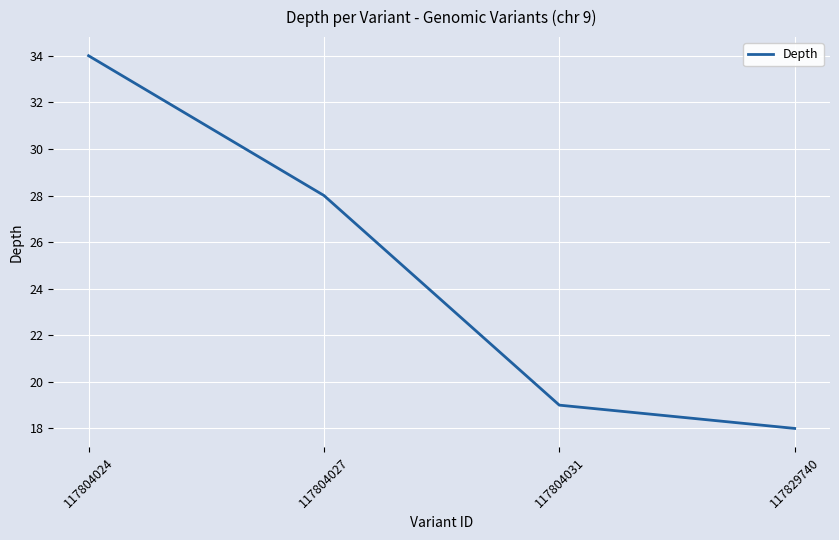

How many lines are shown in the chart?

1